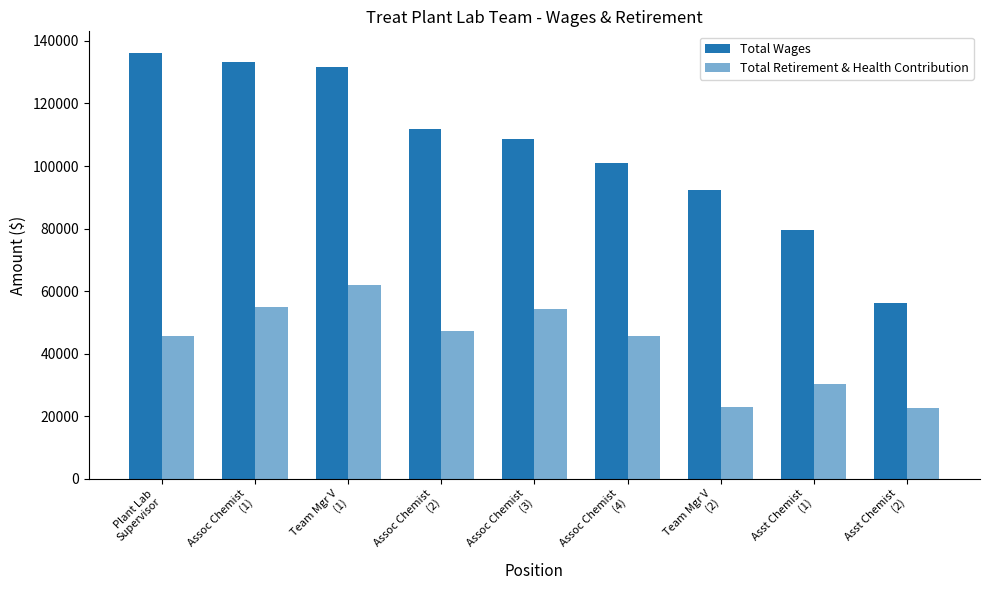

How many data points in Total Retirement & Health Contribution are less than 45618?

4